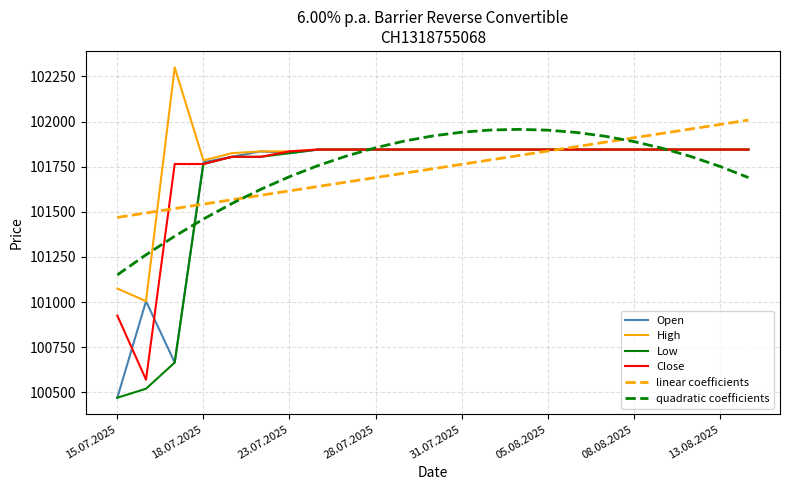

What is the maximum value for Close?

101845.0